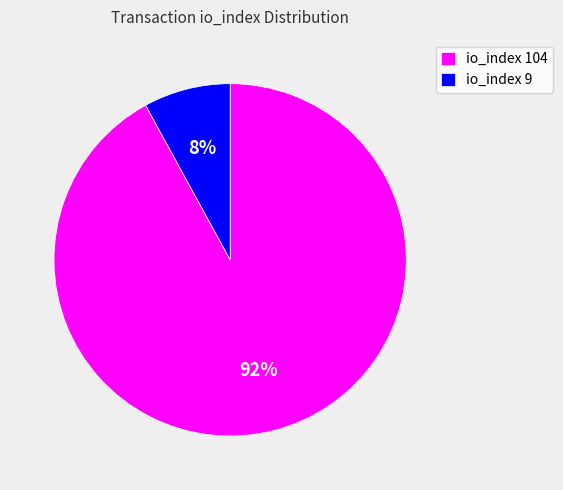

To the nearest percent, what is the combined percentage of io_index 9 and io_index 104?

100%